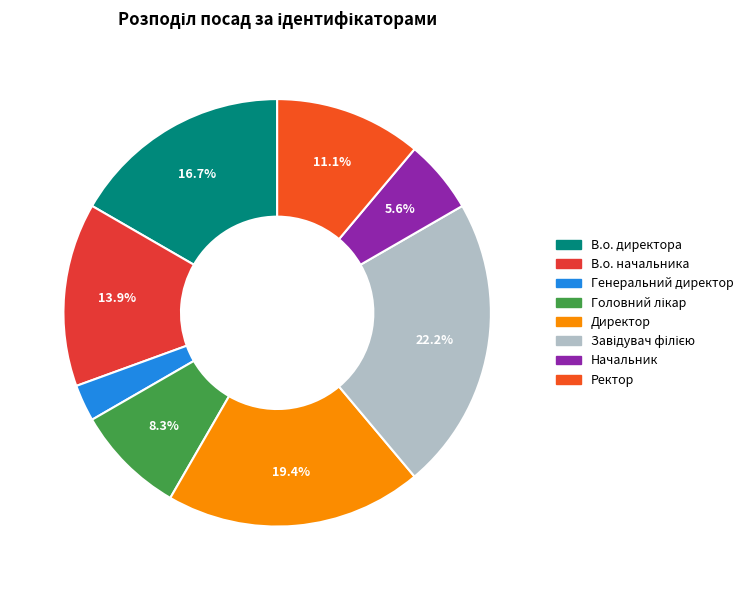

How many slices are in this pie chart?

8